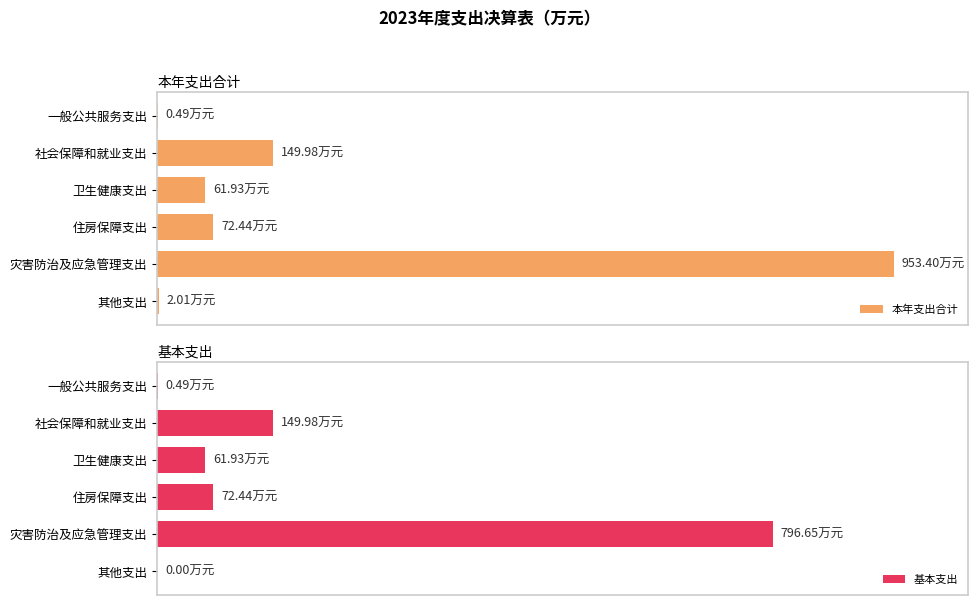

How many bars are there in total?

12